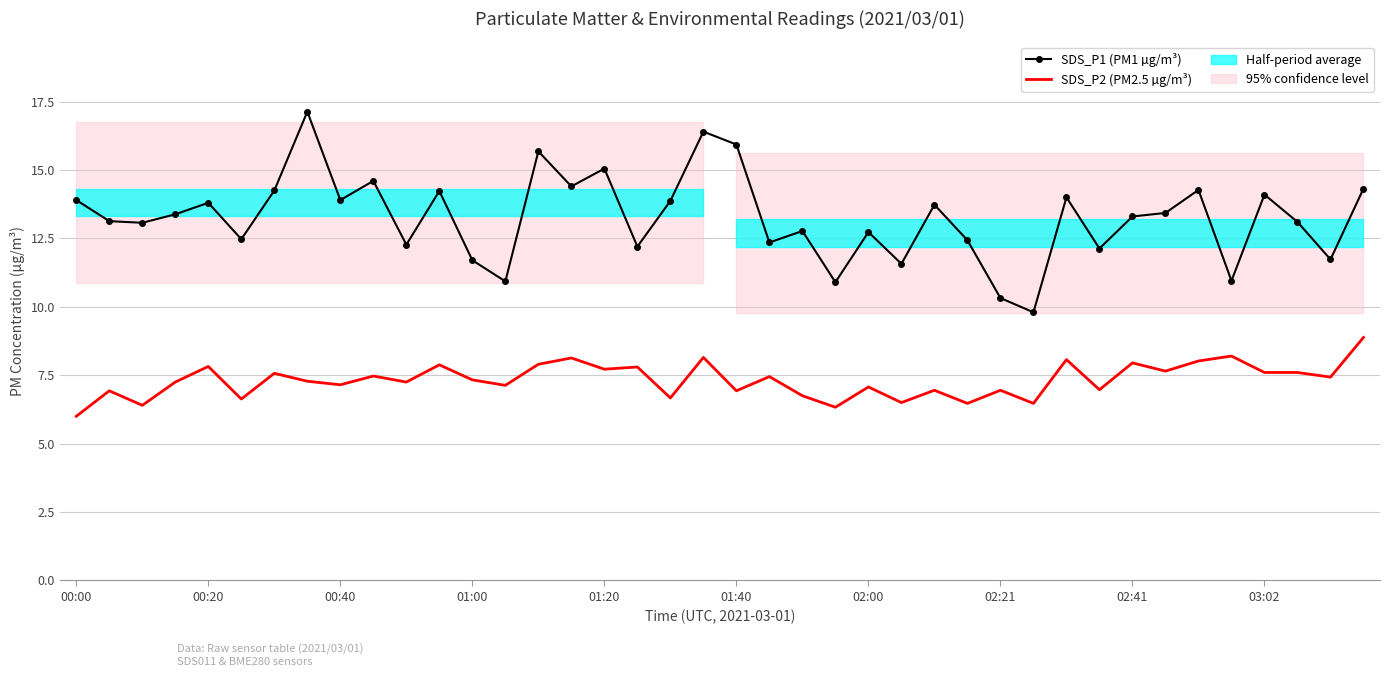

True or false: SDS_P1 (PM1 µg/m³) has a value of 15.7 at 14.

True